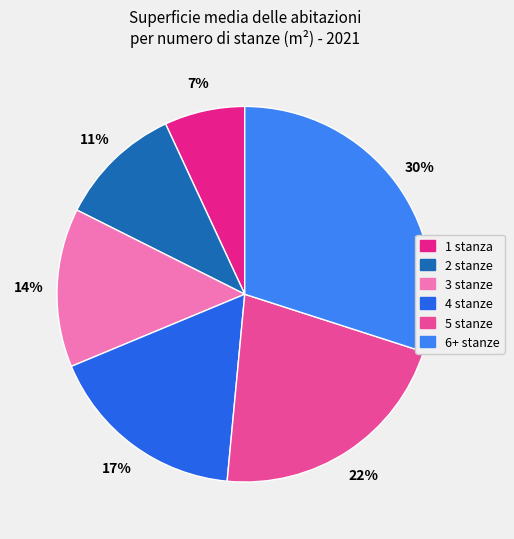

Between 6+ stanze and 3 stanze, which is larger?

6+ stanze